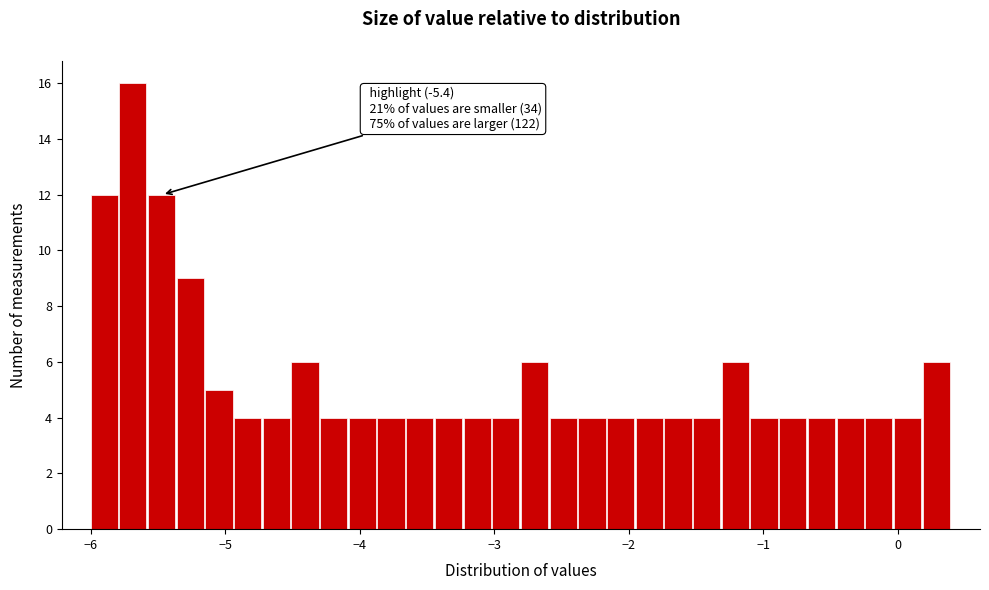

Around what value on the x-axis is the tallest bar? Give the approximate position of its centre, as read against the axis.

-5.7